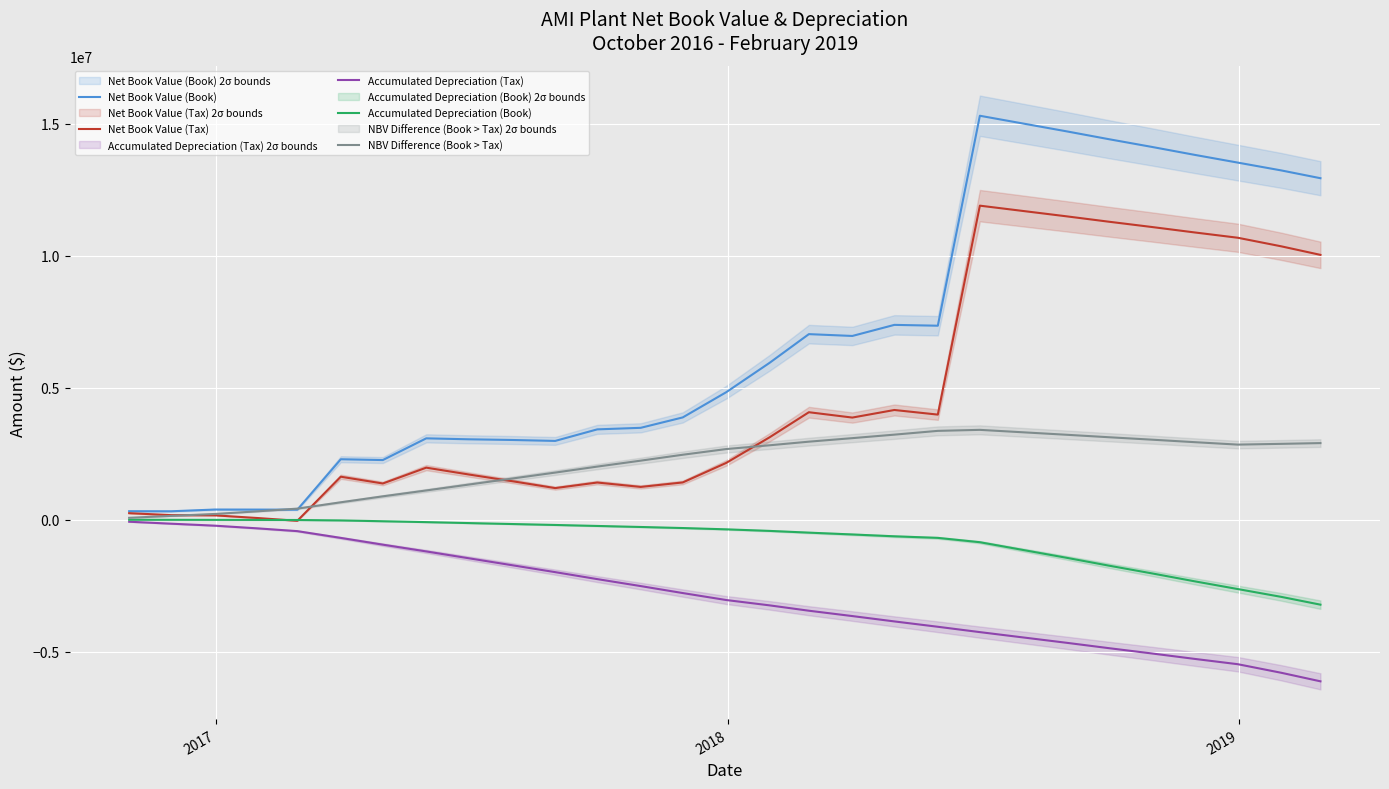

What is the highest value of the NBV Difference (Book > Tax) series?

3405430.1